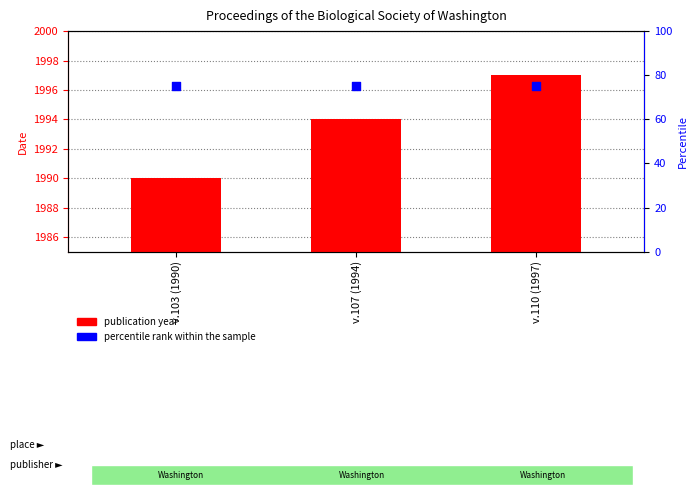

Which series has the widest spread of Y values?

publication year